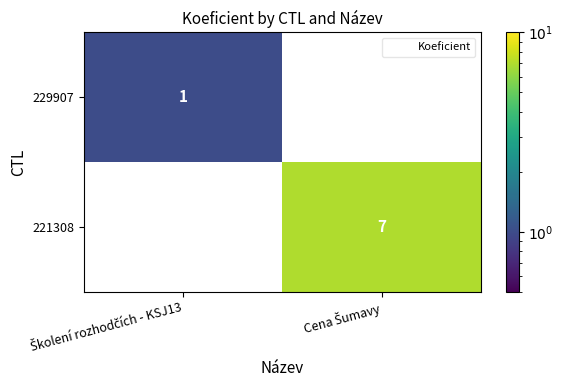

What is the sum of all 221308 values?

7